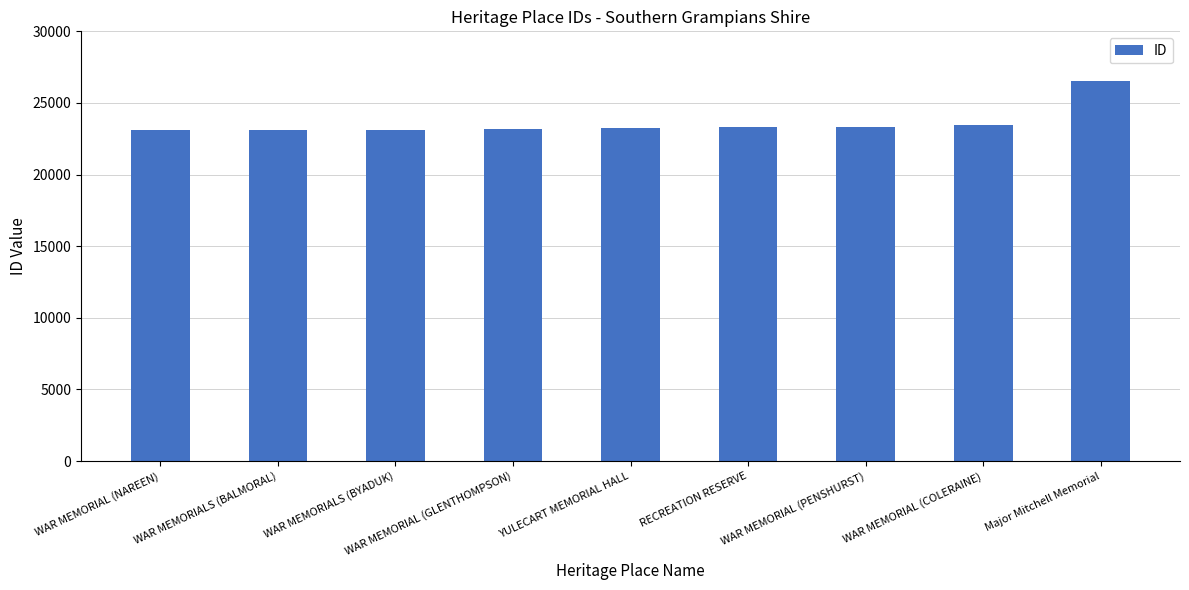

How many bars are there in total?

9